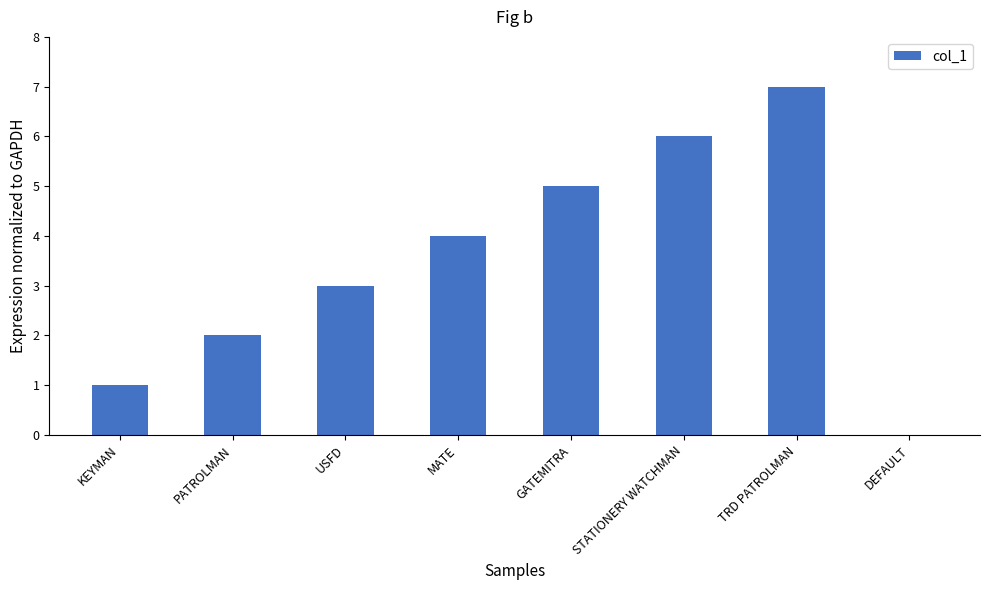

What is the sum of all values?

28